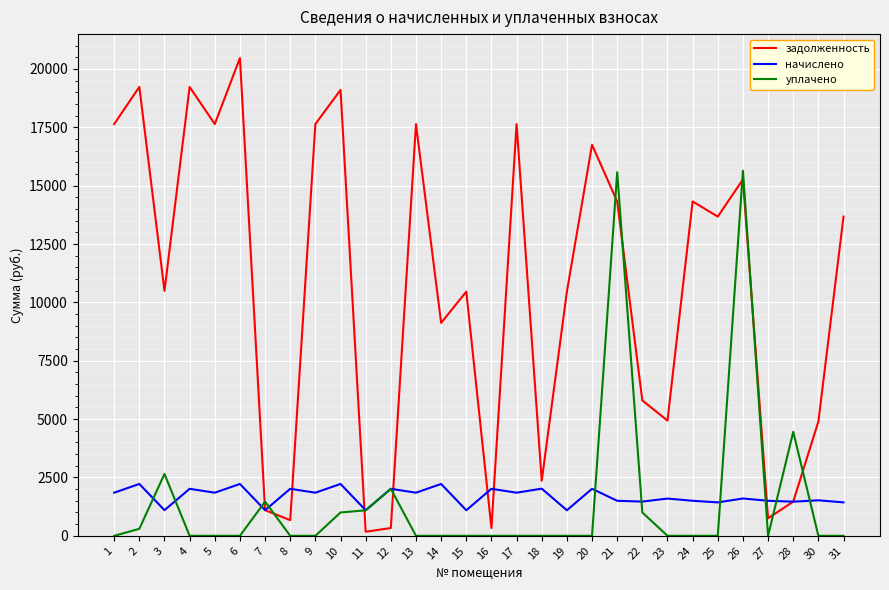

The уплачено series shows 1000.0 at 22. True or false?

True